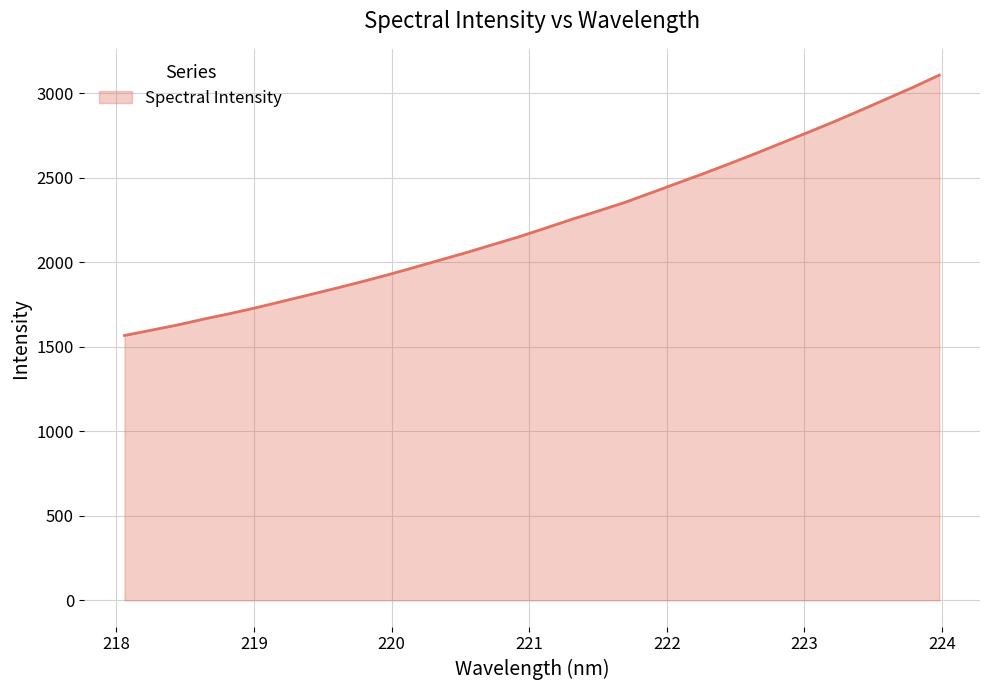

What is the difference between the second highest and second lowest values?

1437.7